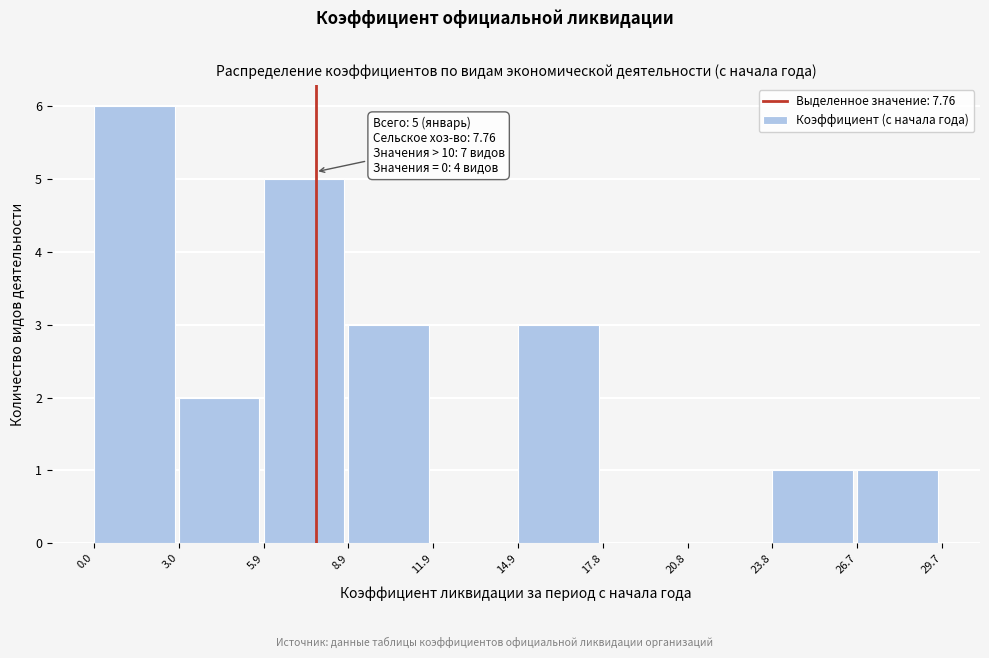

Over which range of the x-axis is the bar tallest?

0.0 to 3.0